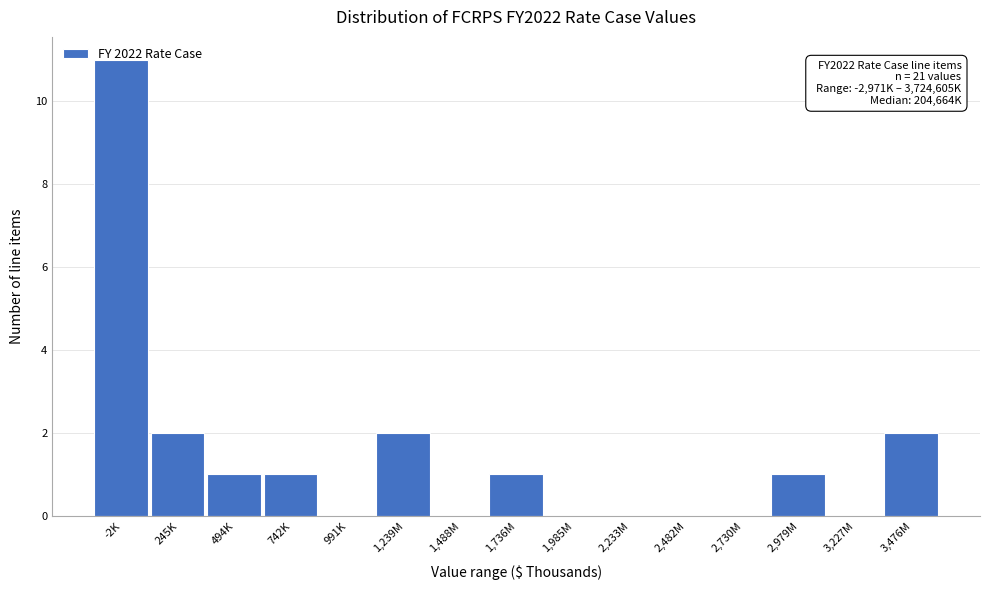

What is the sum of all values?

21